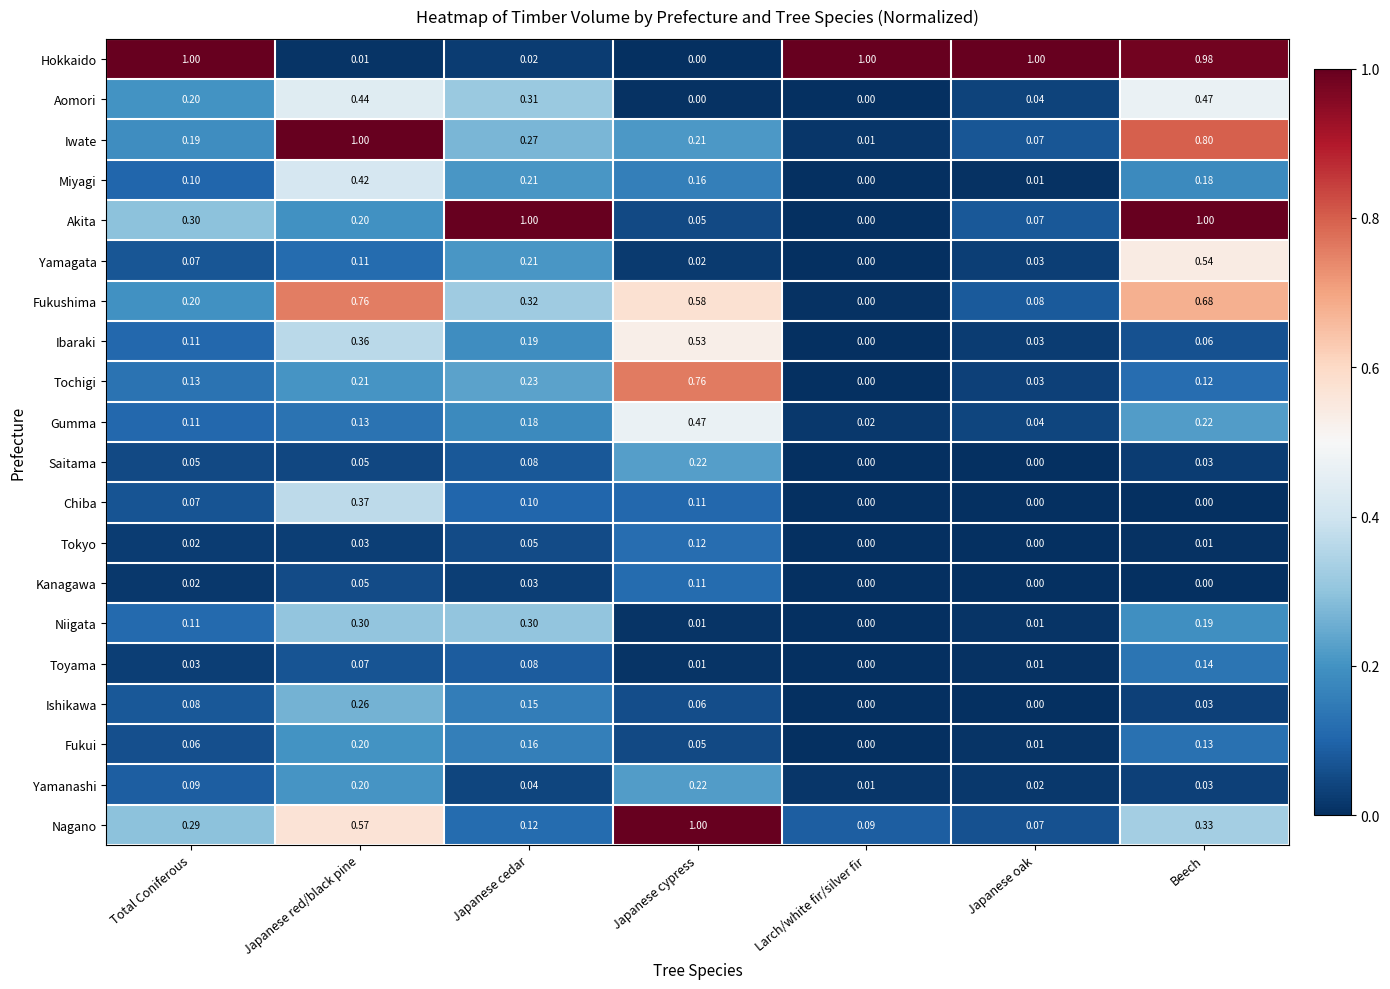

At which category is the sum across all series the highest?

Beech